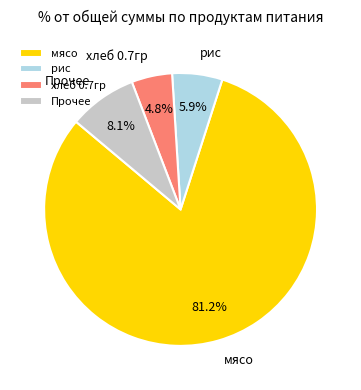

Does any single category account for the majority?

Yes